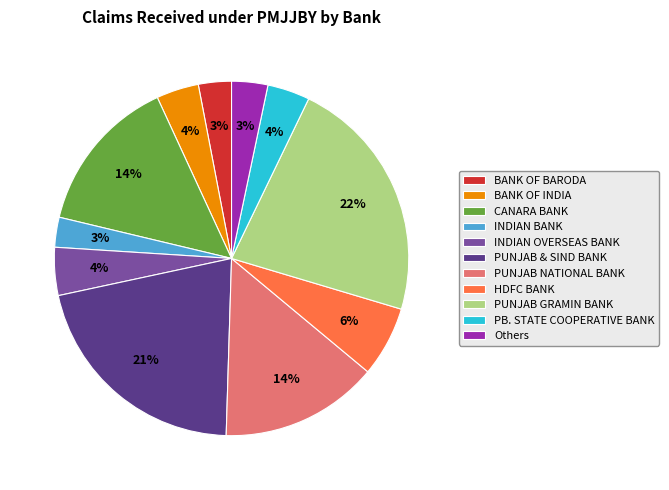

Is it true that BANK OF BARODA is 3% of the pie?

True